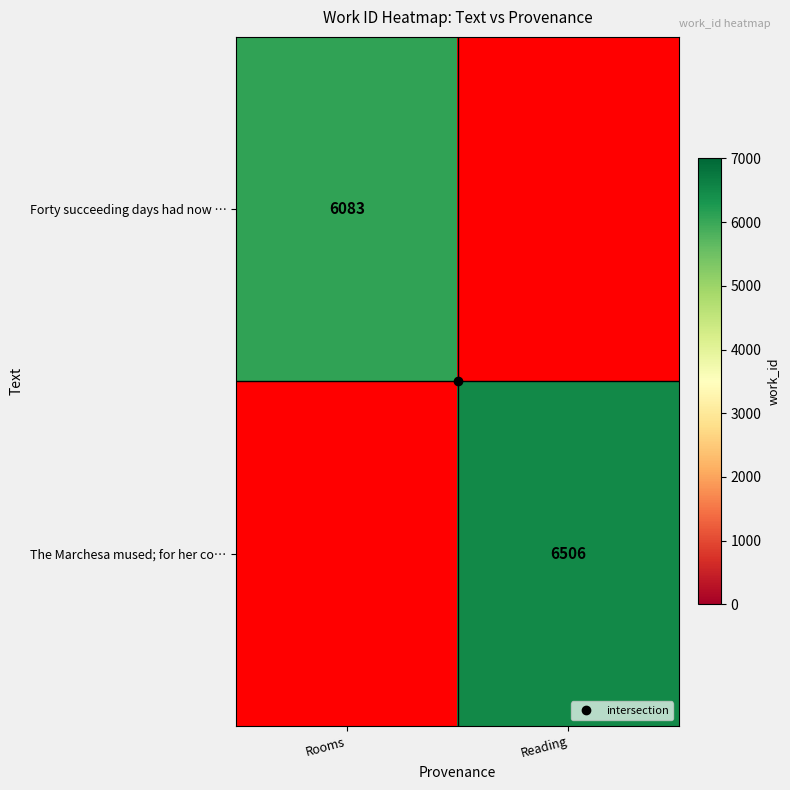

Rank the series at Reading from lowest to highest value.

Forty succeeding days had now …, The Marchesa mused; for her co…